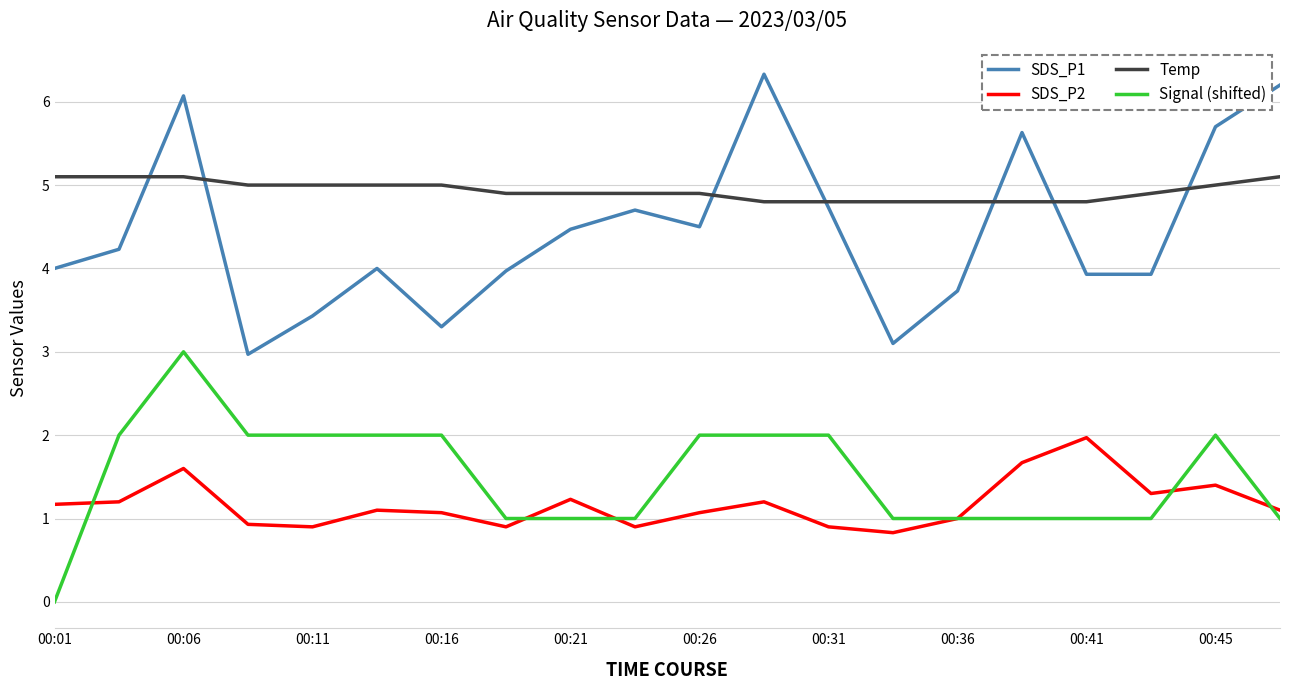

What is the greatest value displayed?

6.3